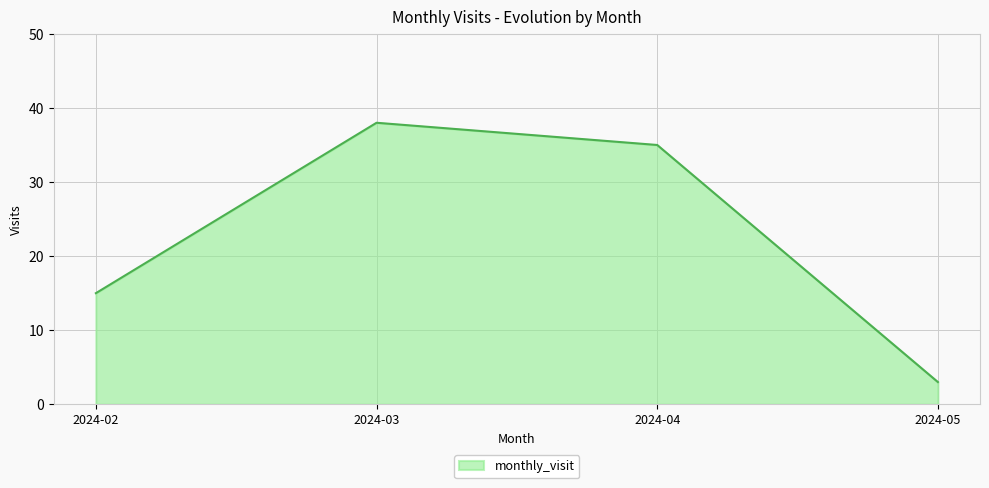

True or false: the data shows 18 at 2024-03.

False